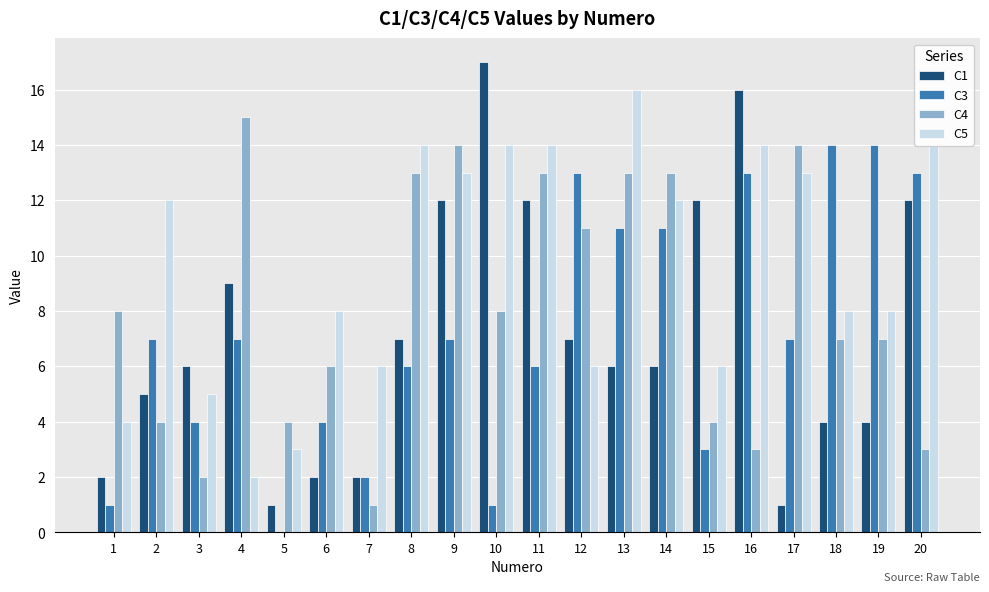

True or false: C4 has a value of 6 at 6.

True